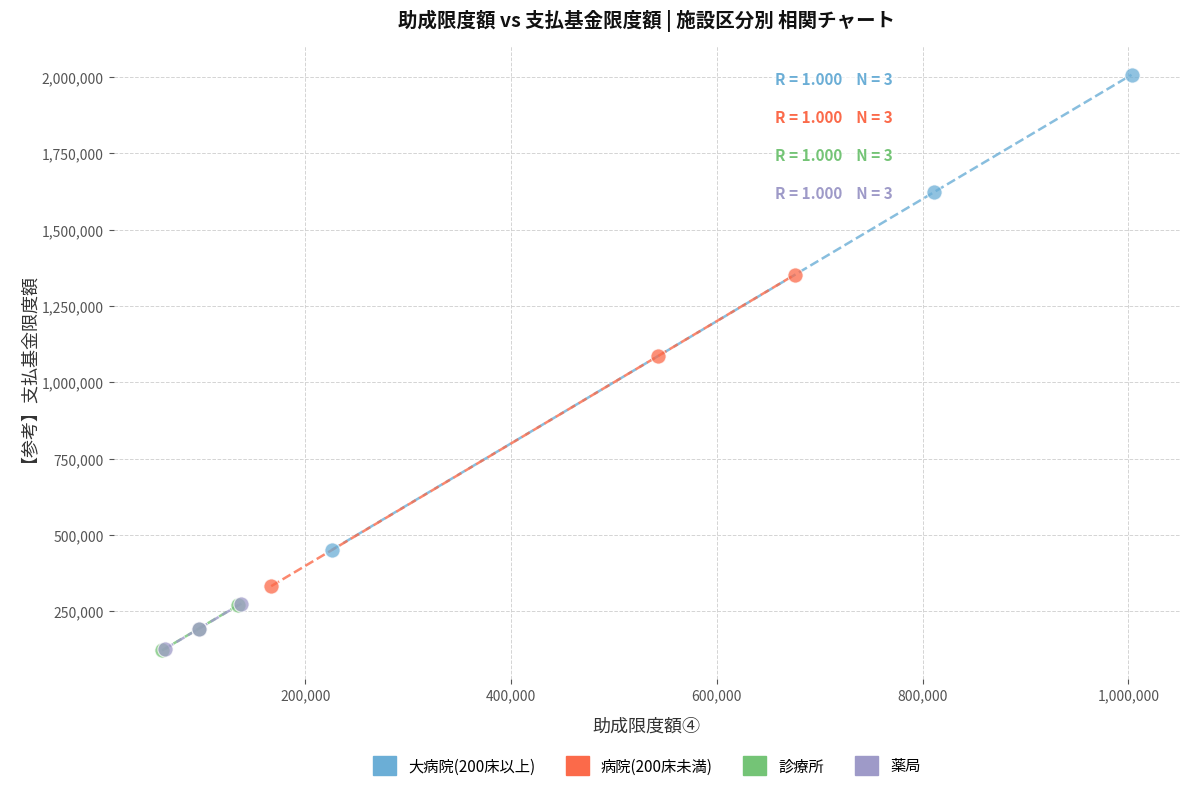

Which series has the widest spread of Y values?

大病院(200床以上)